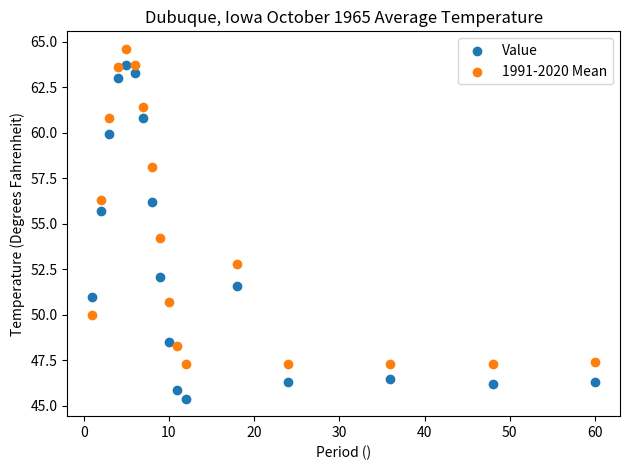

Which series has the widest spread of Y values?

Value